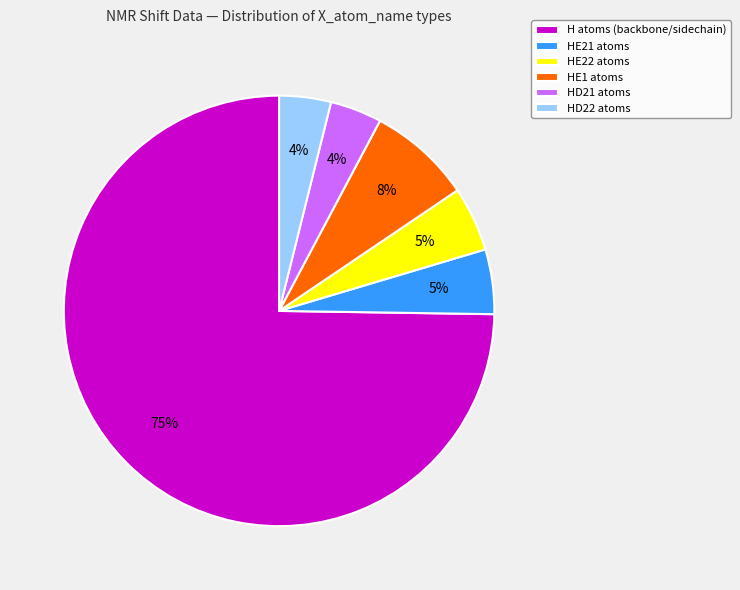

To the nearest percent, what is the average slice percentage?

17%